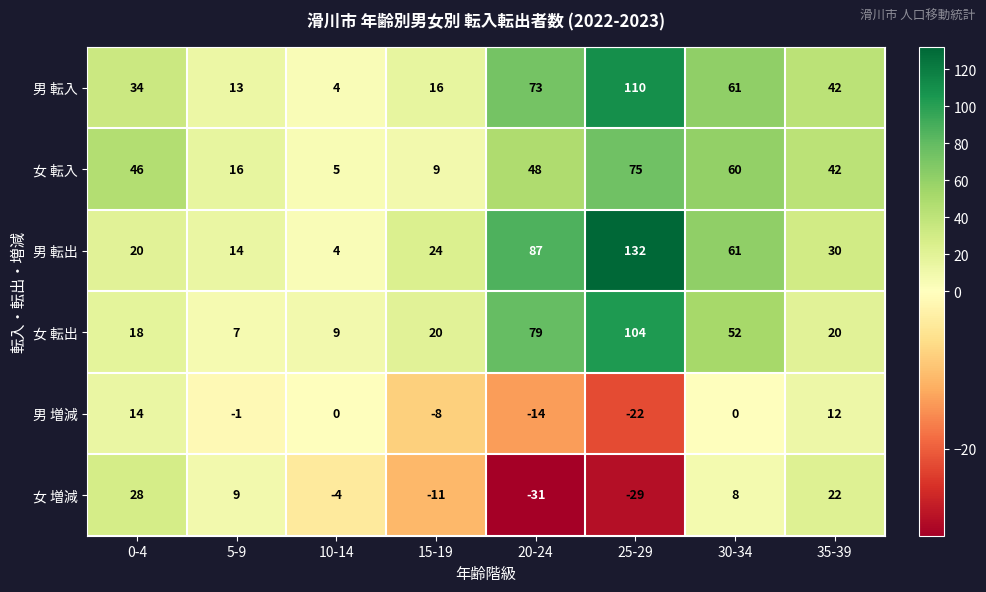

What is the average value of the 女 転出 series?

39